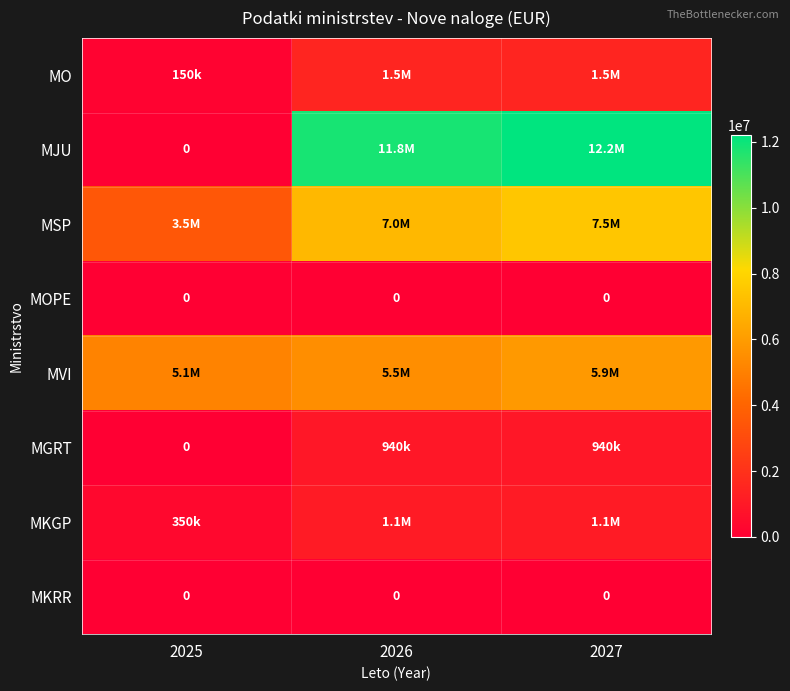

Between 2025 and 2027, which is larger?

2027